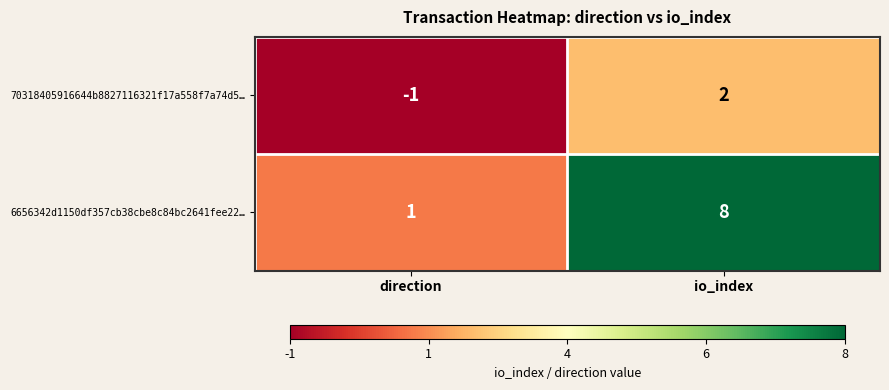

The value of 6656342d1150df357cb38cbe8c84bc2641fee22… at io_index is 8. True or false?

True